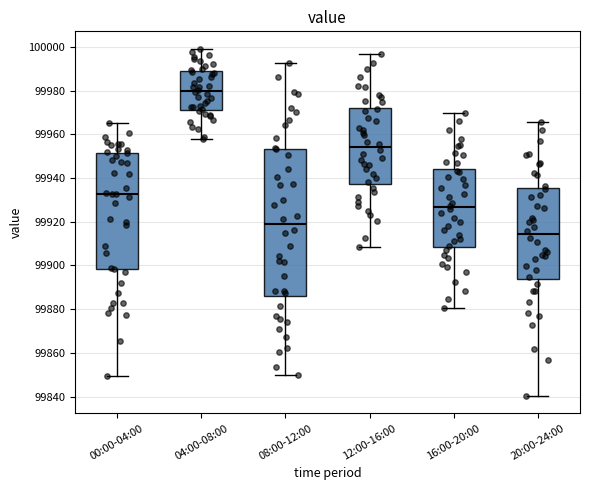

Comparing the boxes themselves (not the whiskers), which one is the tallest?

08:00-12:00